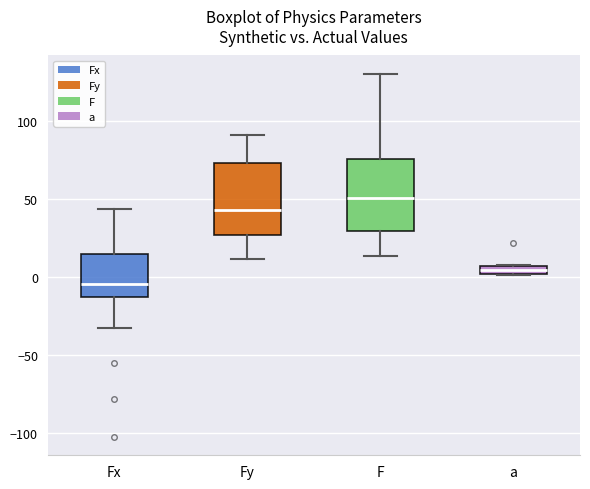

Which box's median line is the lowest?

Fx